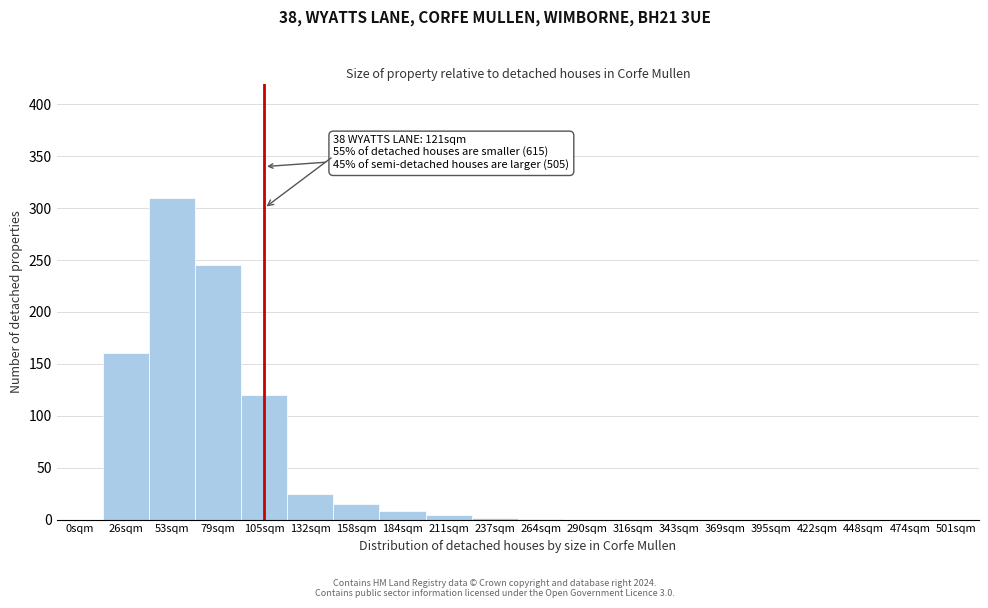

What is the sum of all values?

890